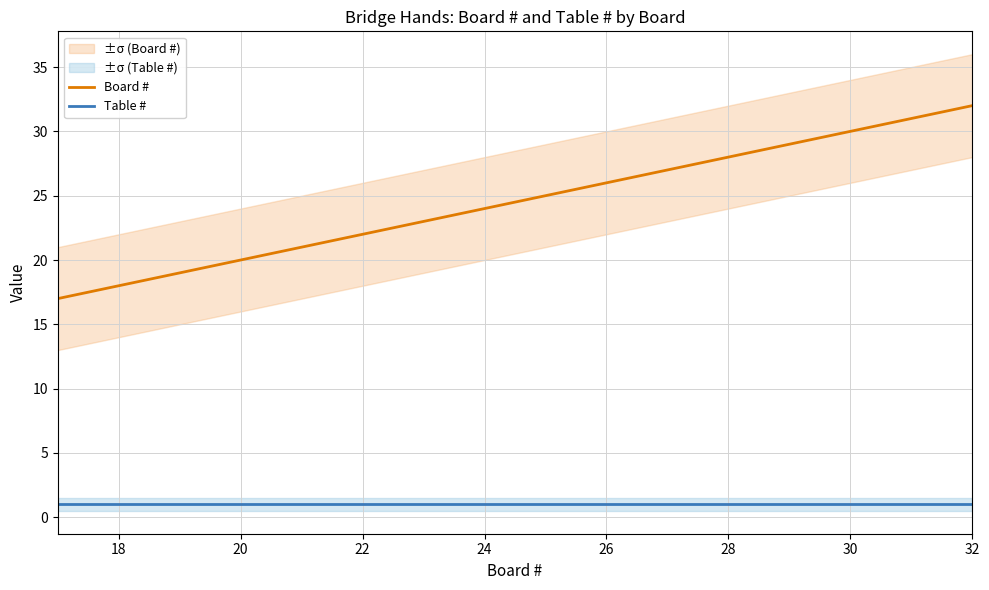

Reading left to right, transcribe all the data shown in this chart.

Board #: 17	18	19	20	21	22	23	24	25	26	27	28	29	30	31	32
Table #: 1	1	1	1	1	1	1	1	1	1	1	1	1	1	1	1